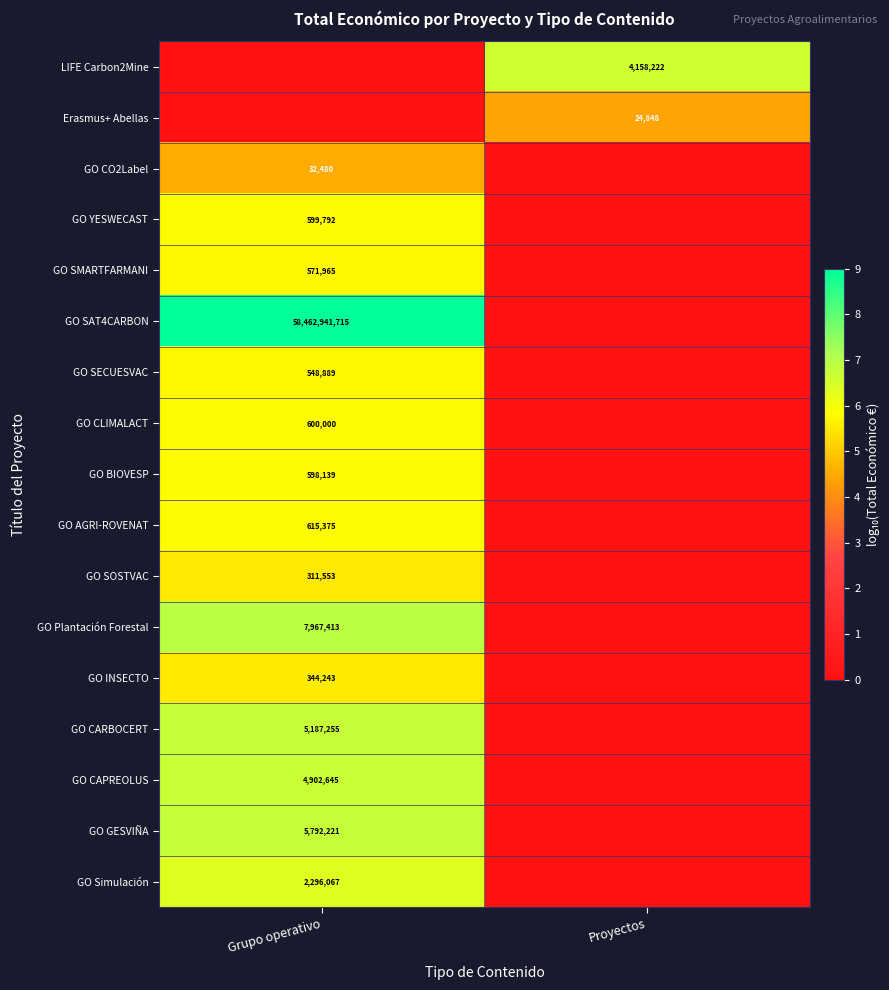

How many series are shown in this chart?

17